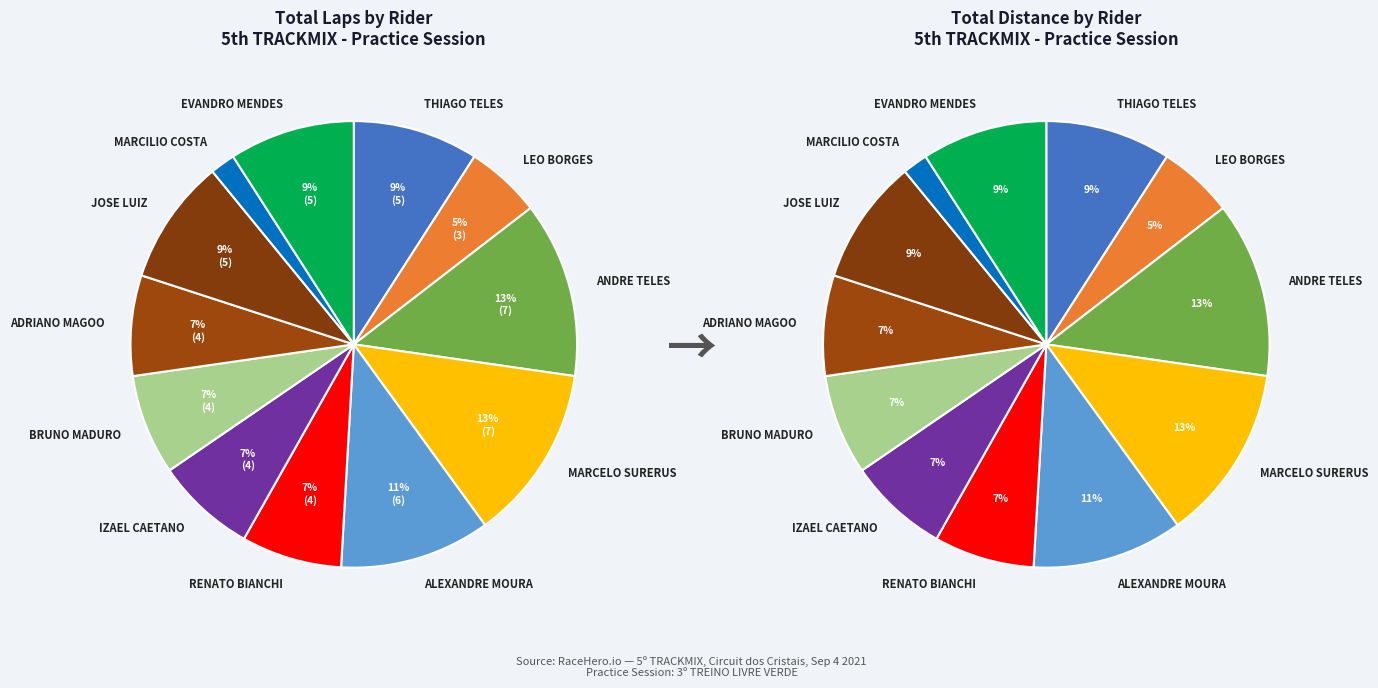

Is MARCILIO COSTA the majority of the pie?

No